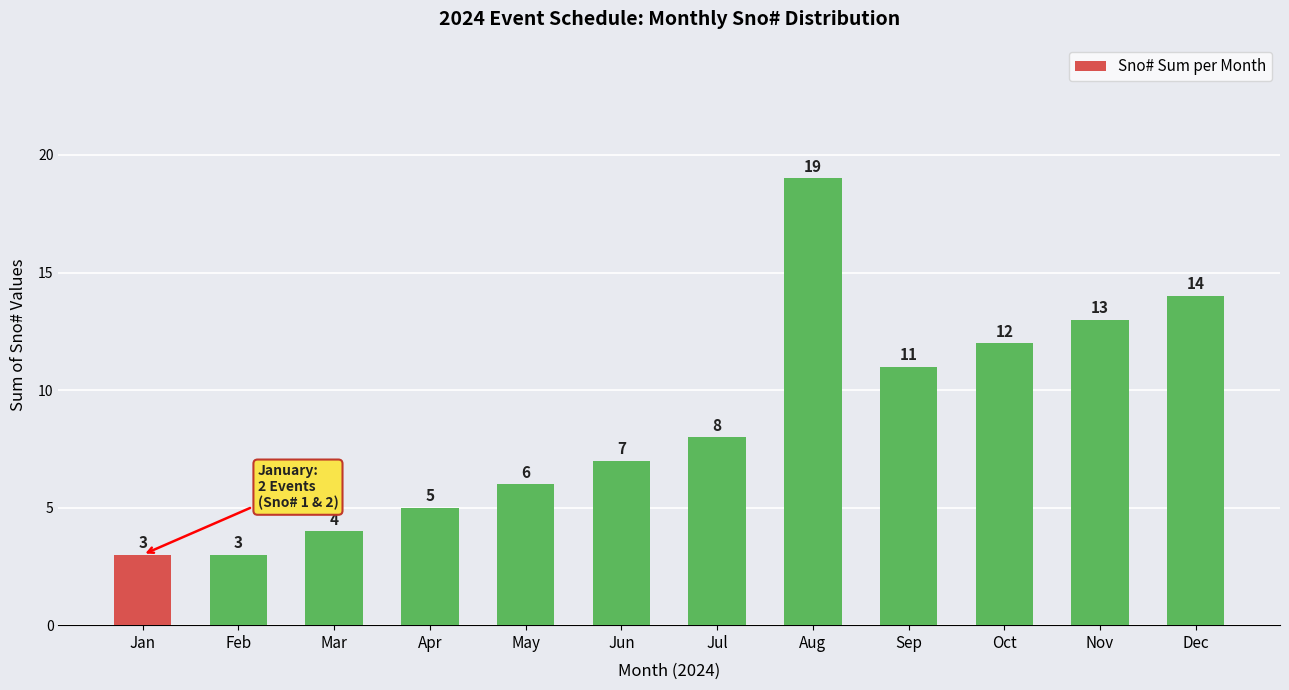

Count the number of categories in the chart.

12